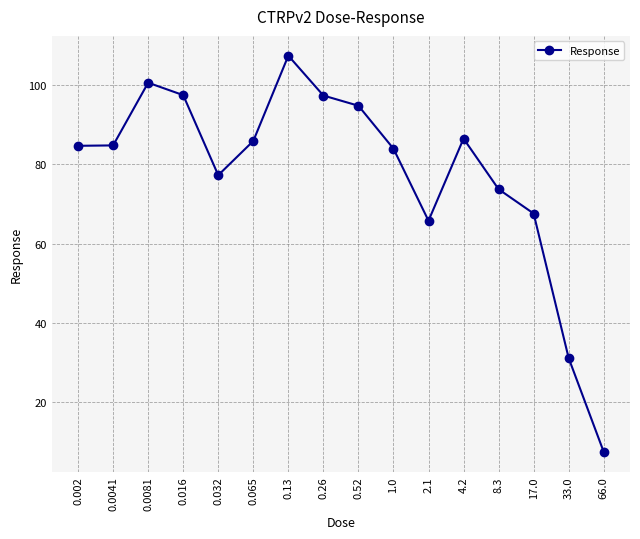

What is the label of the 13th point from the left?

8.3